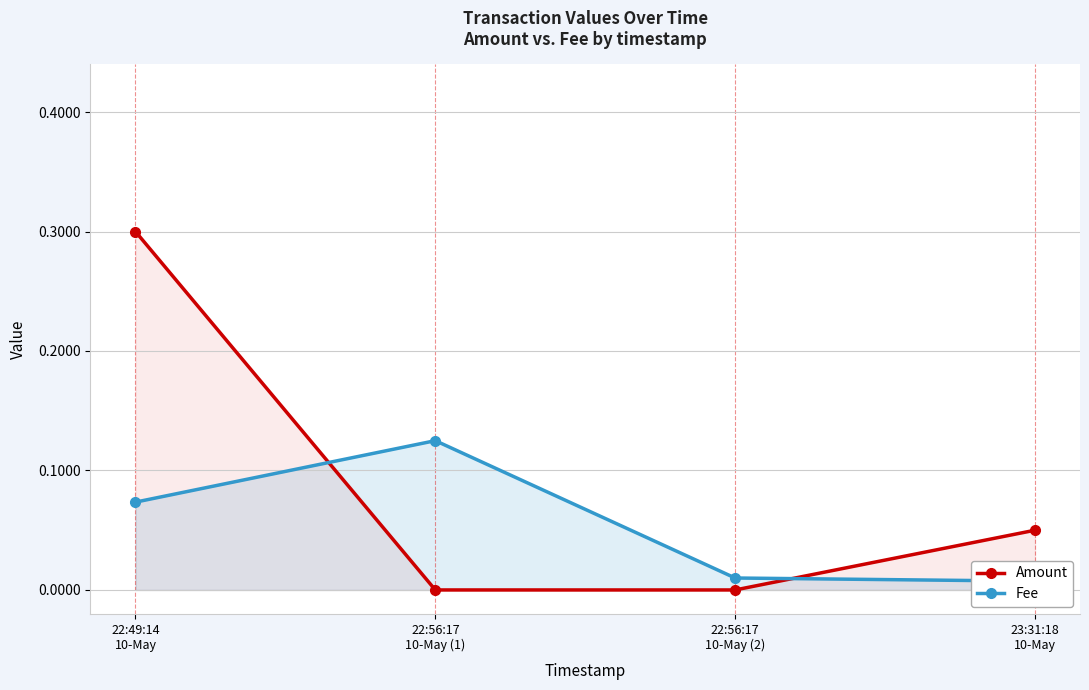

Rank the series by their maximum value, from highest to lowest.

Amount, Fee